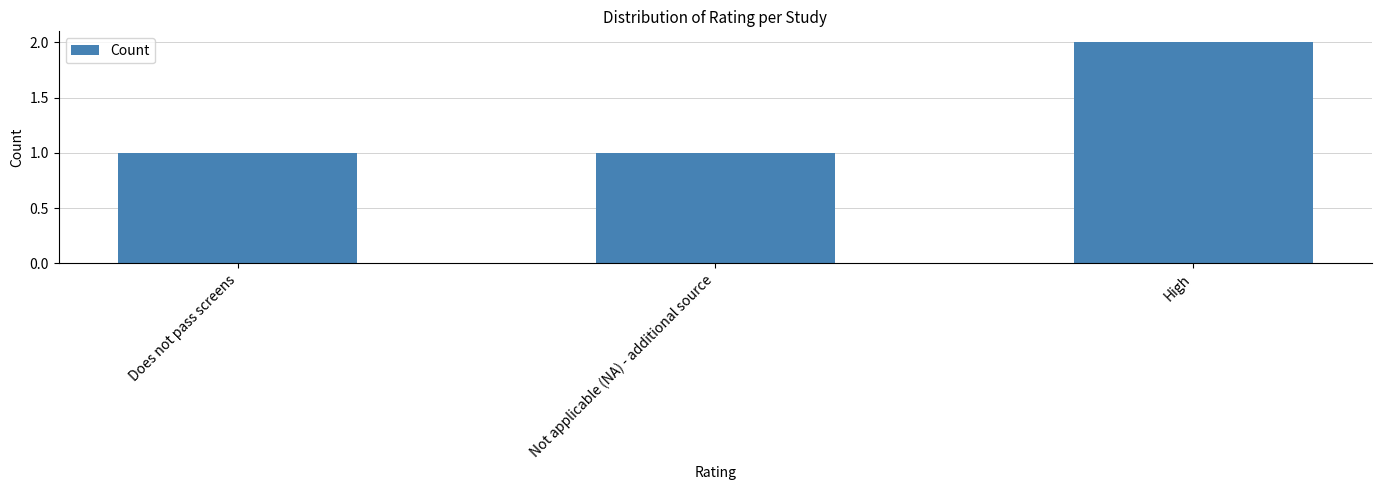

The value at High is 2. True or false?

True